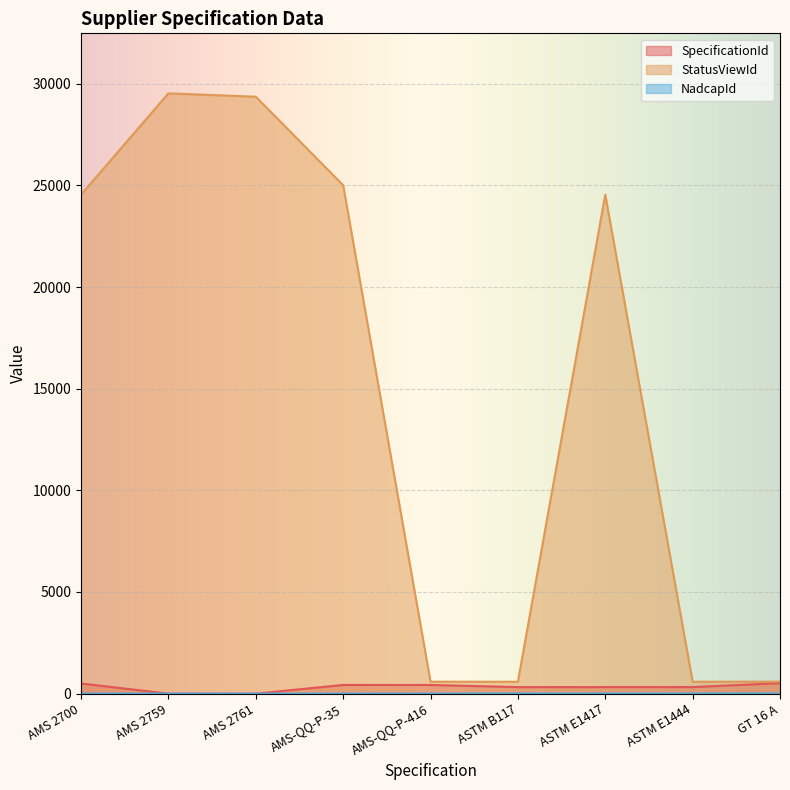

True or false: SpecificationId has more than 0 interior local peaks.

True